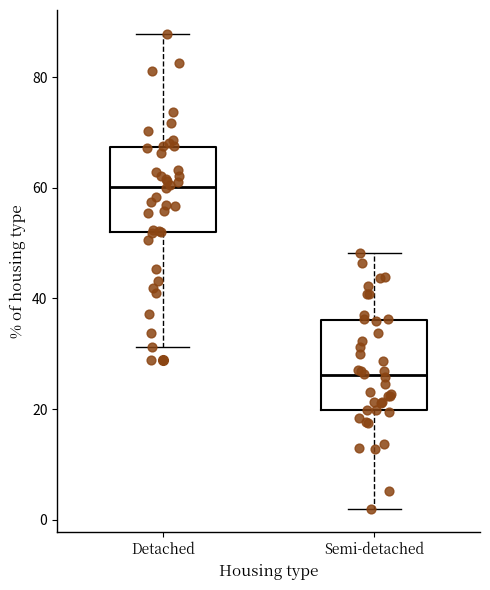

Where is the lower edge of the box for Detached on the y-axis? The values are not printed on the chart, so give them approximately, as read against the axis.

52